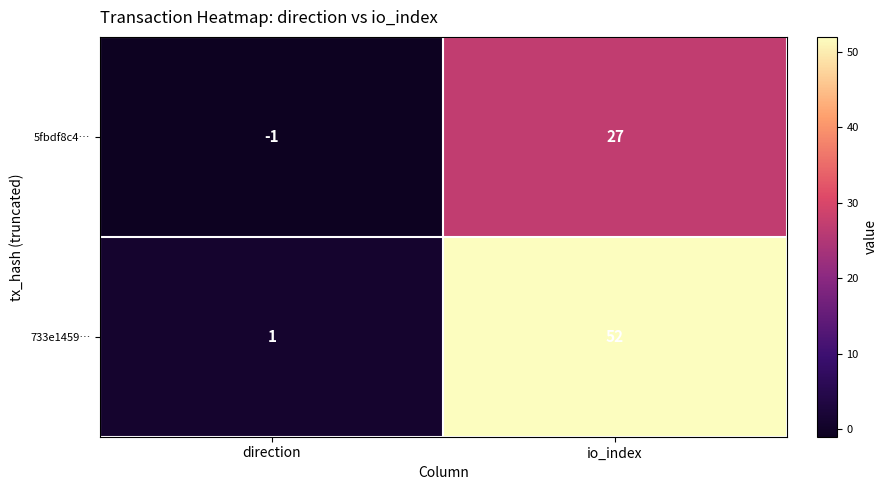

What is the difference between the maximum and minimum values in the 733e1459… series?

51